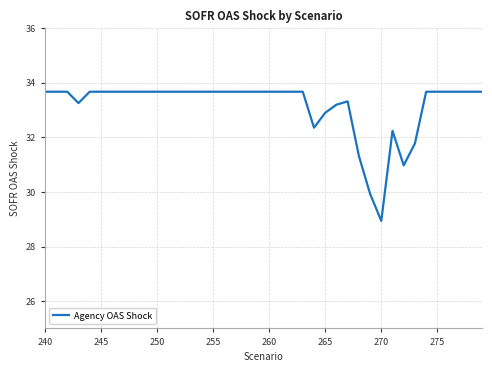

What is the greatest value displayed?

33.7